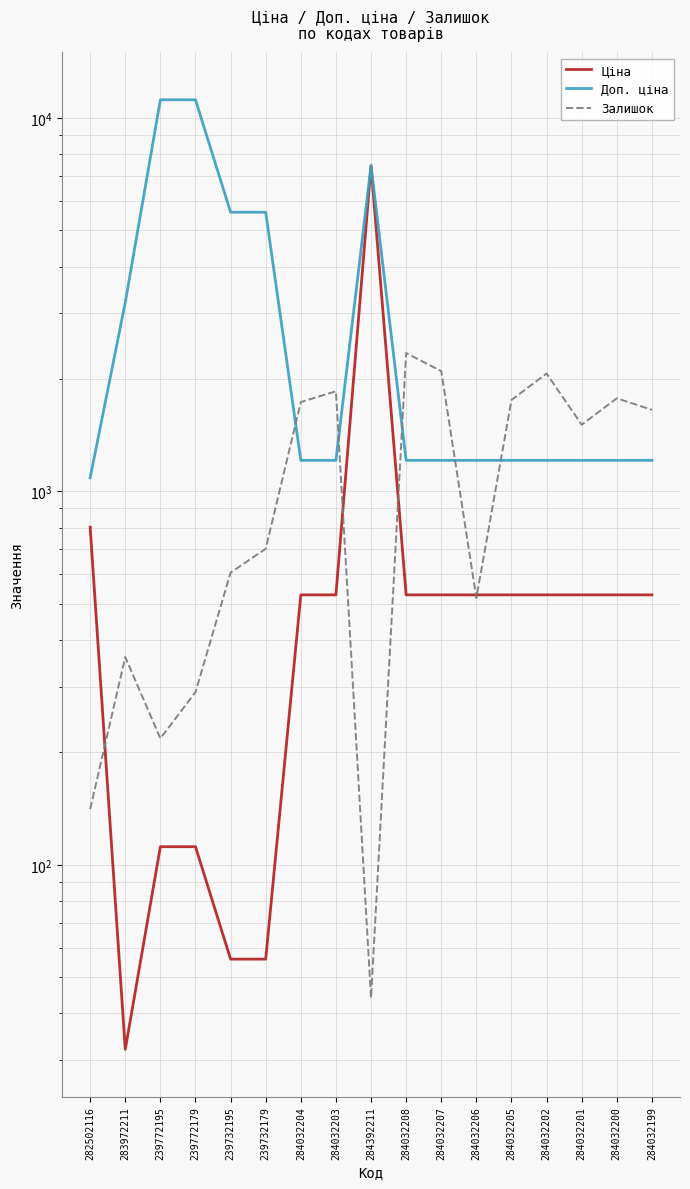

What position from the left is 283972211?

2